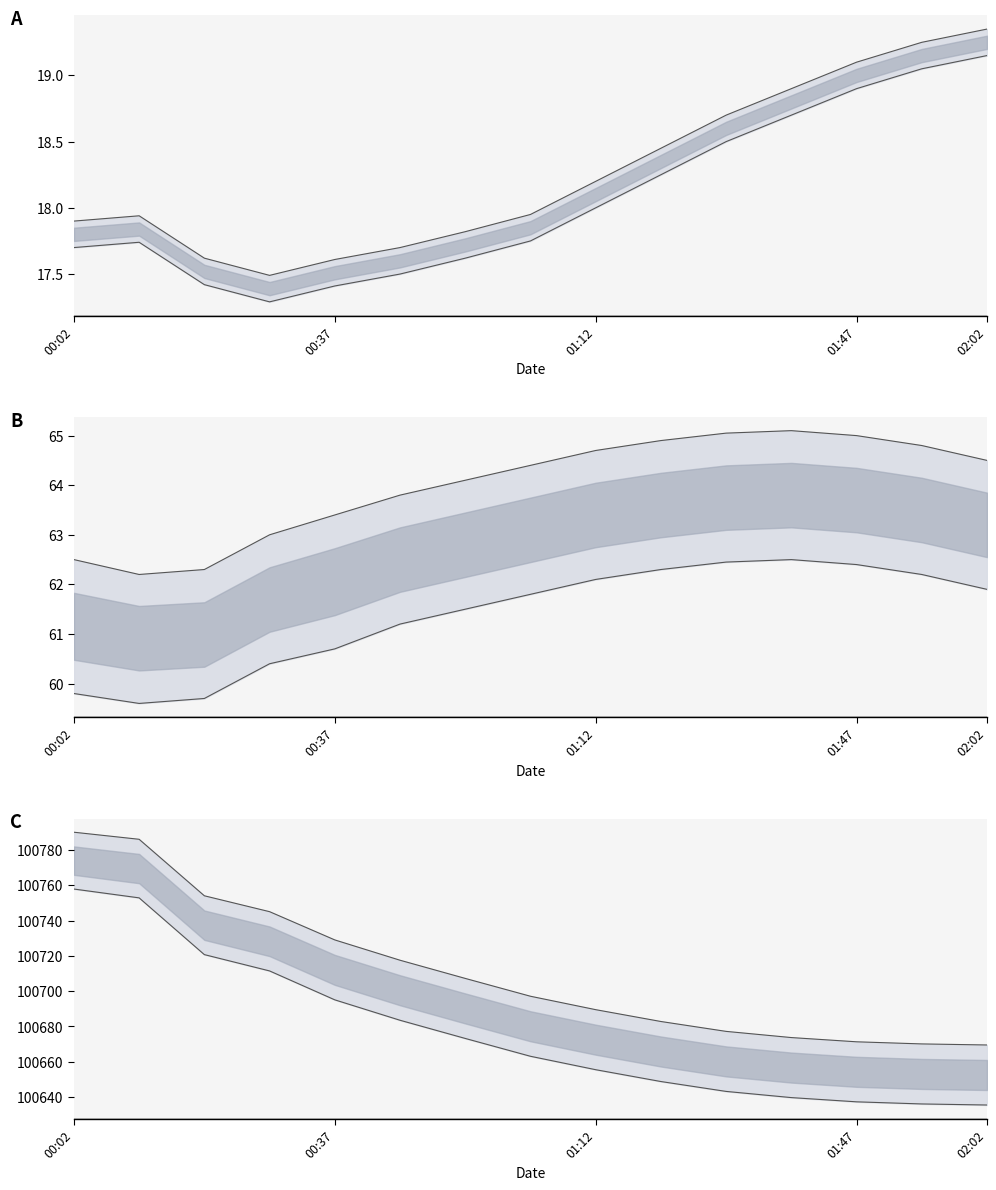

Rank the series by their maximum value, from highest to lowest.

BME280_pressure_upper, BME280_pressure_lower, BME280_humidity_upper, BME280_humidity_lower, BME280_temperature_upper, BME280_temperature_lower